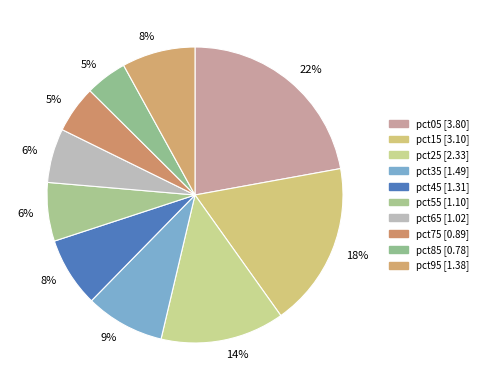

To the nearest percent, what is the difference between the largest and smallest slice percentages?

18%